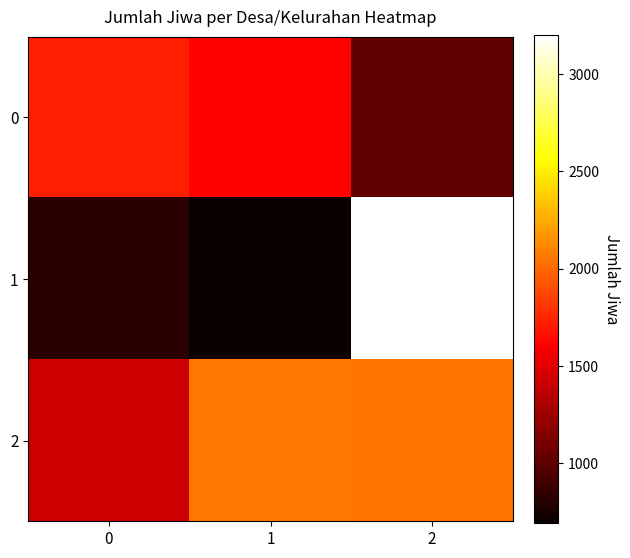

At how many categories does at least one series exceed 2478?

1